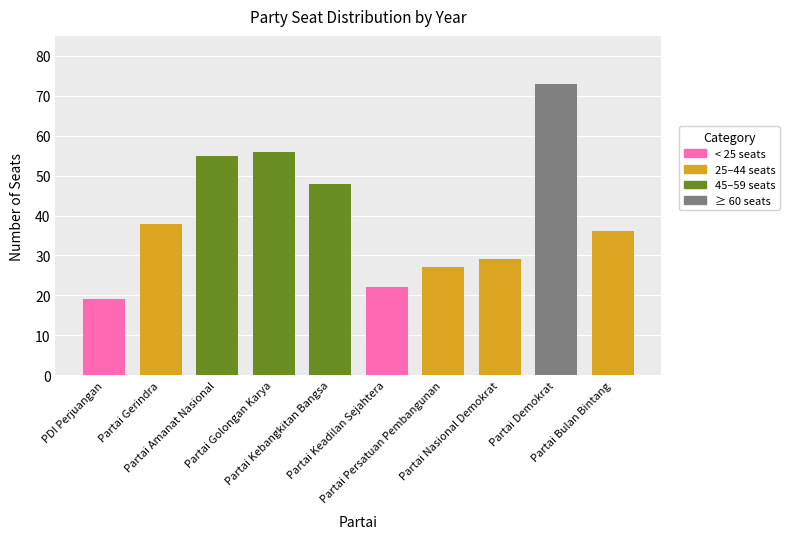

How many groups of bars are there?

10